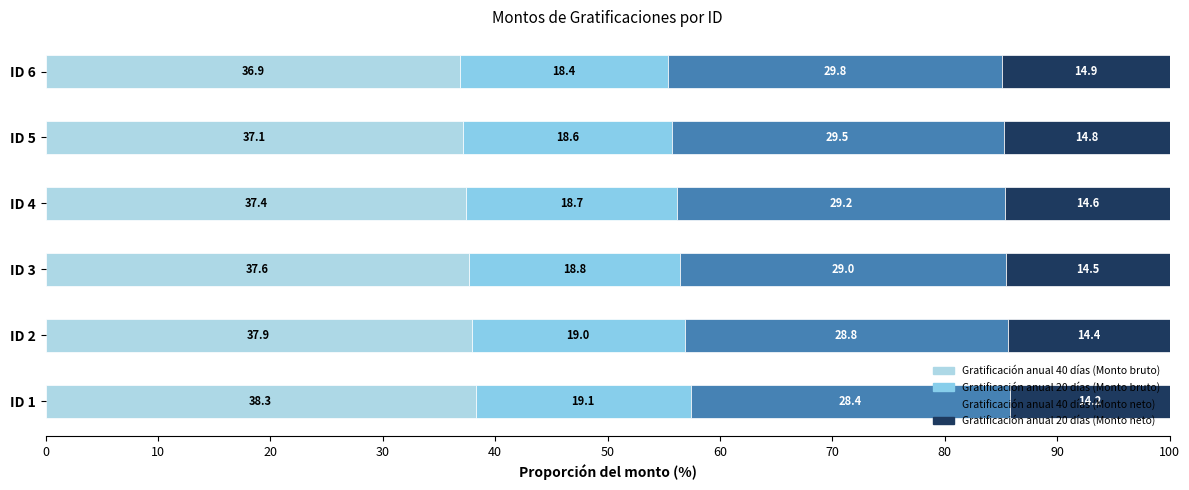

Count the number of categories in the chart.

6